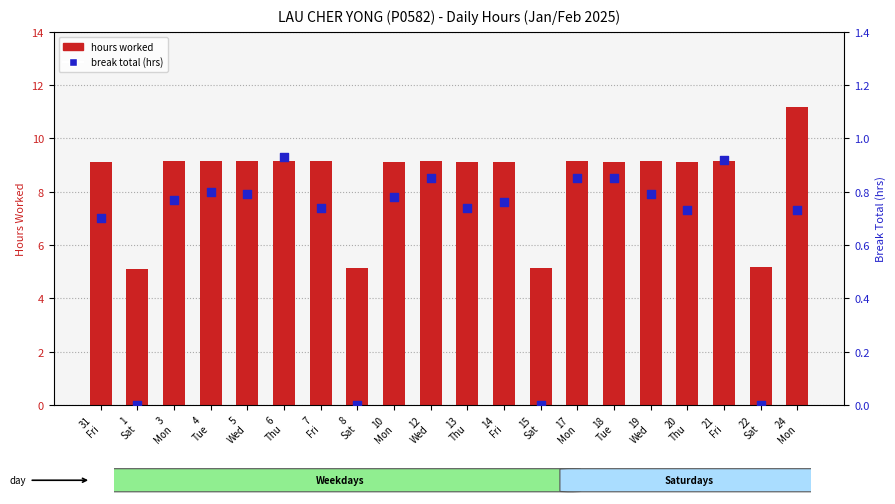

At how many categories does at least one series exceed 8?

16